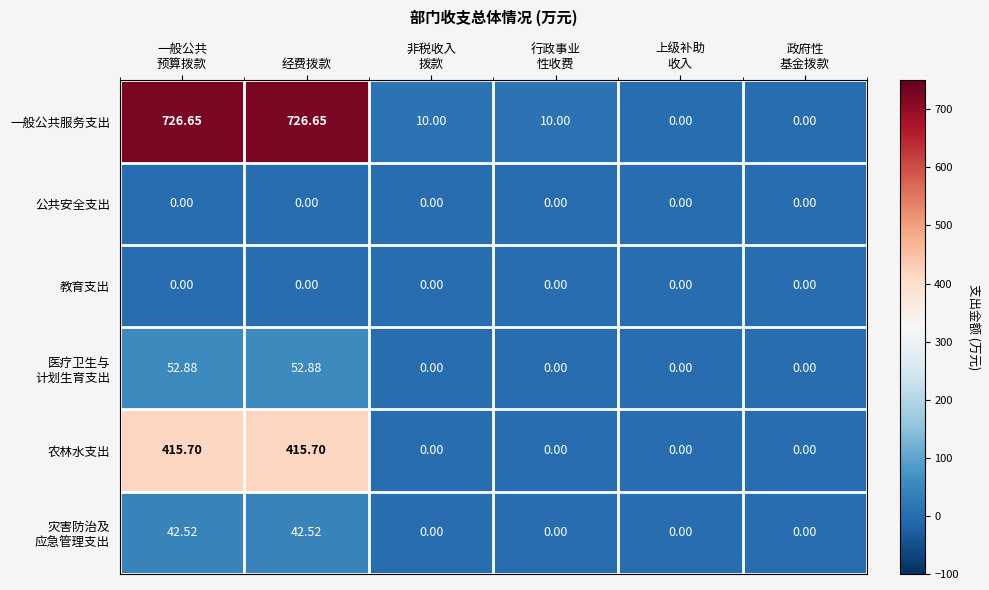

What is the total value across all series at 行政事业
性收费?

10.0